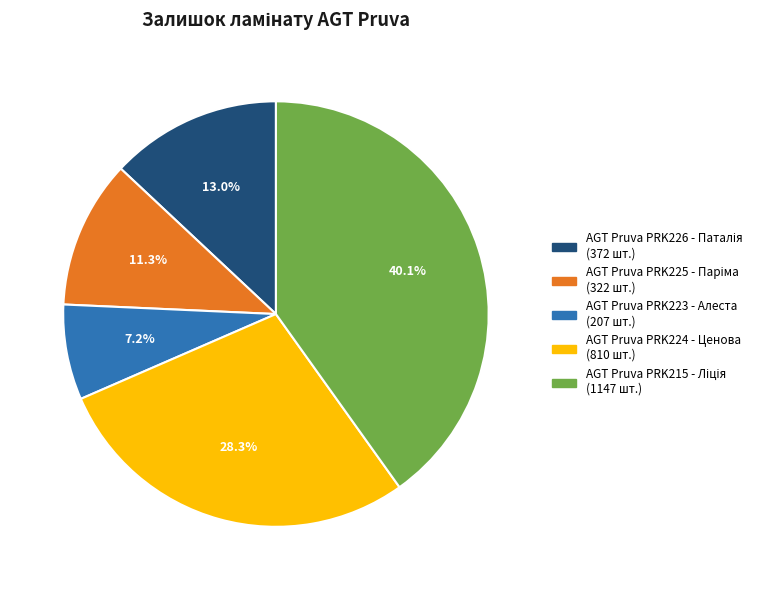

What percentage is the AGT Pruva PRK224 - Ценова slice, to the nearest percent?

28%